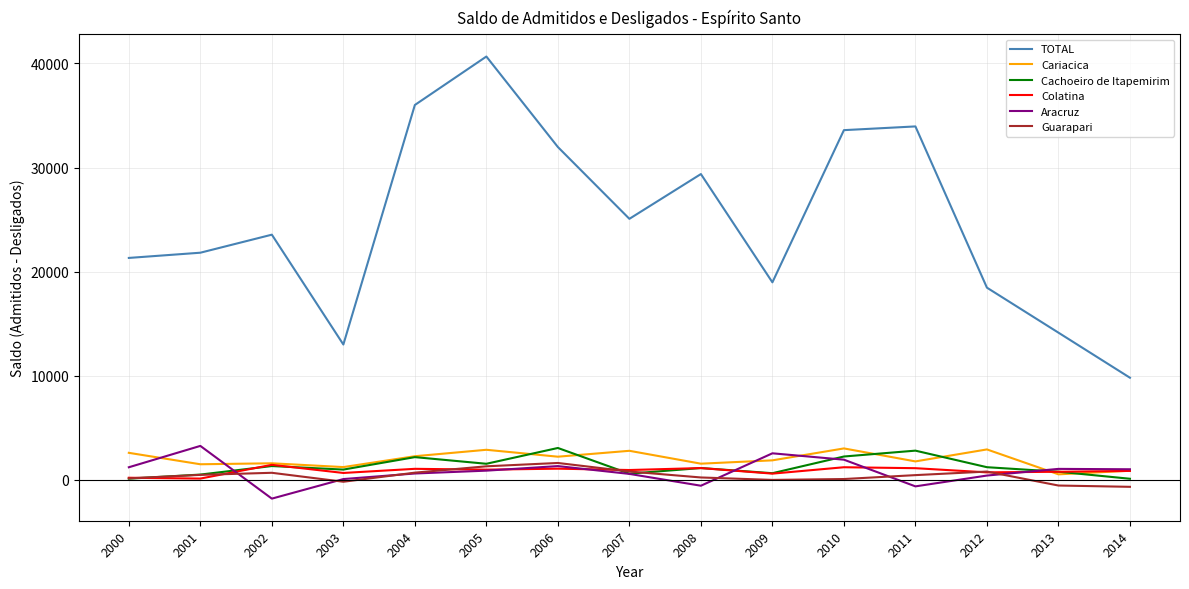

Which category has the highest value across all series?

2005